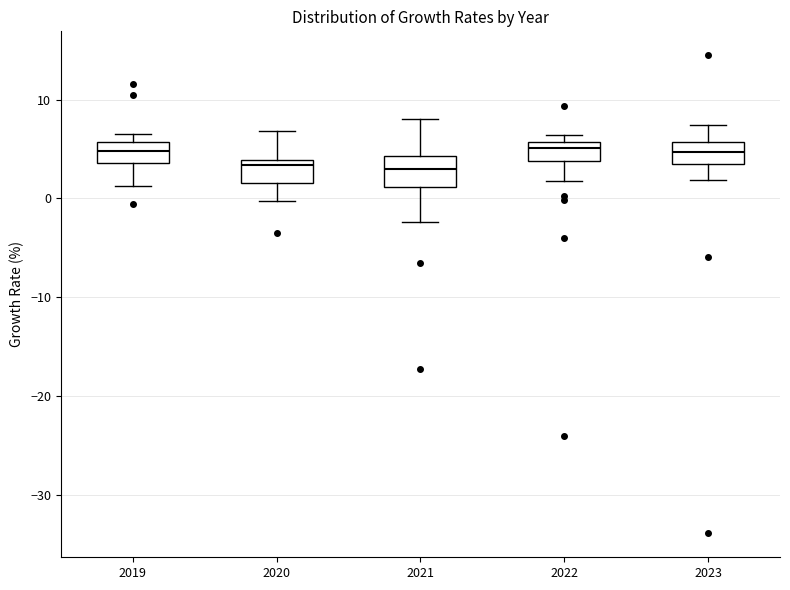

Reading left to right, read every box against the y-axis: the position of its median line, the range the box covers, and the ends of its whiskers. The values are not printed on the chart, so give them approximately, as read against the axis.

2019: median 5, box 4 to 6, whiskers 1 to 7
2020: median 3, box 2 to 4, whiskers 0 to 7
2021: median 3, box 1 to 4, whiskers -2 to 8
2022: median 5, box 4 to 6, whiskers 2 to 6 (just above the box's upper edge)
2023: median 5, box 3 to 6, whiskers 2 to 7